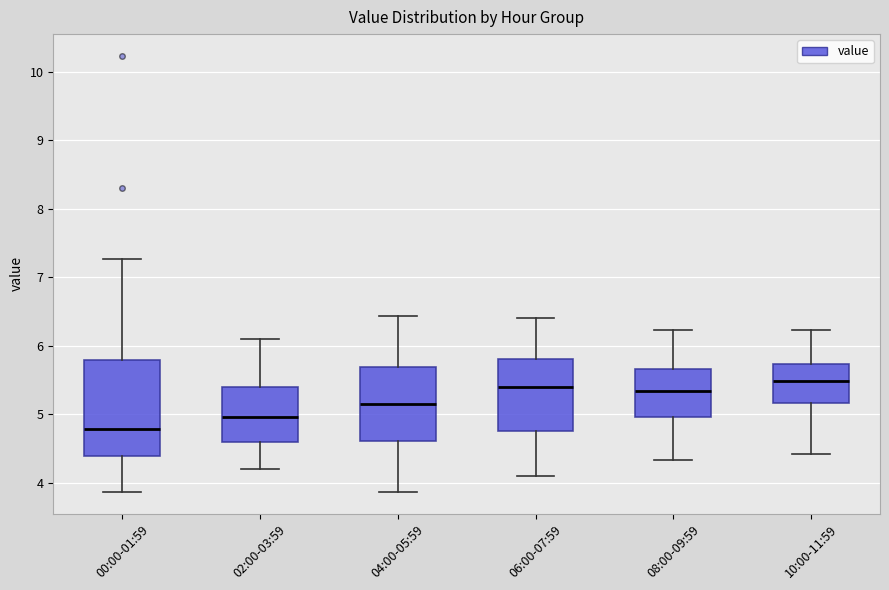

Comparing the boxes themselves (not the whiskers), which one is the tallest?

00:00-01:59